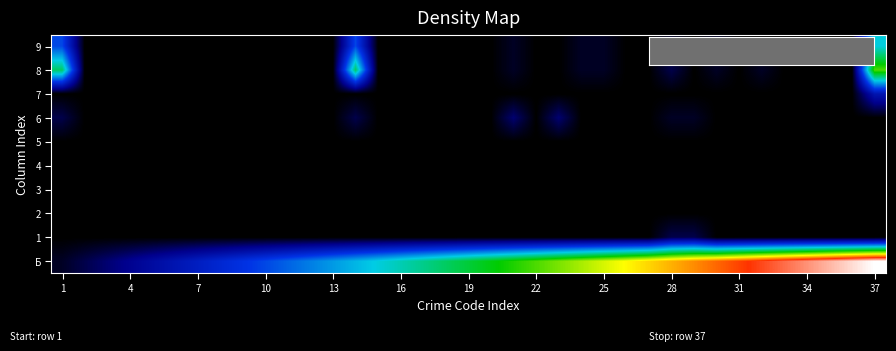

At how many categories does at least one series exceed 7?

31